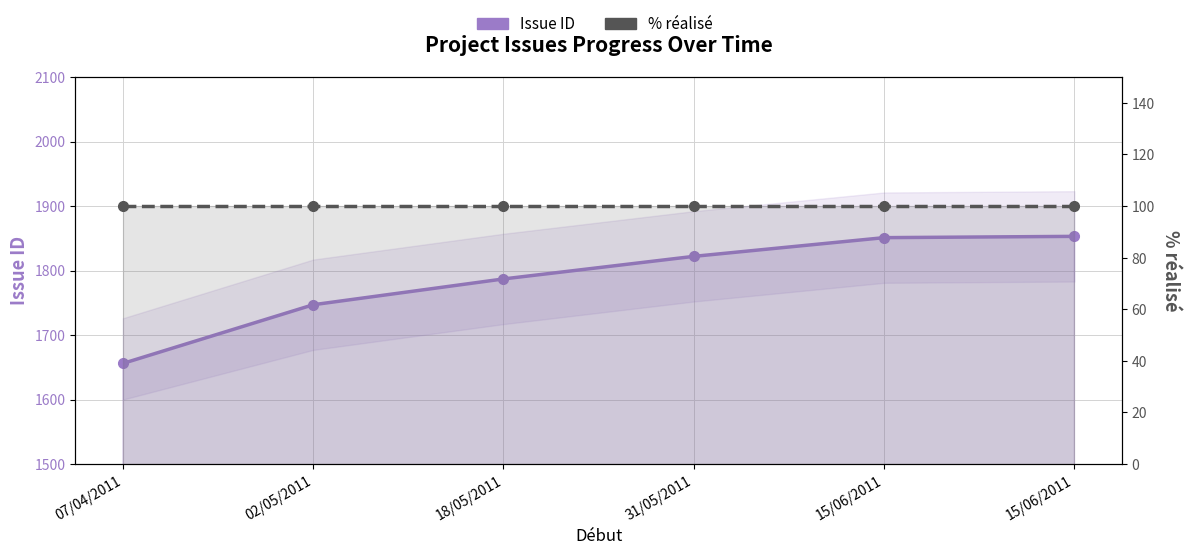

Rank the series by their average value, from highest to lowest.

Issue ID, % réalisé